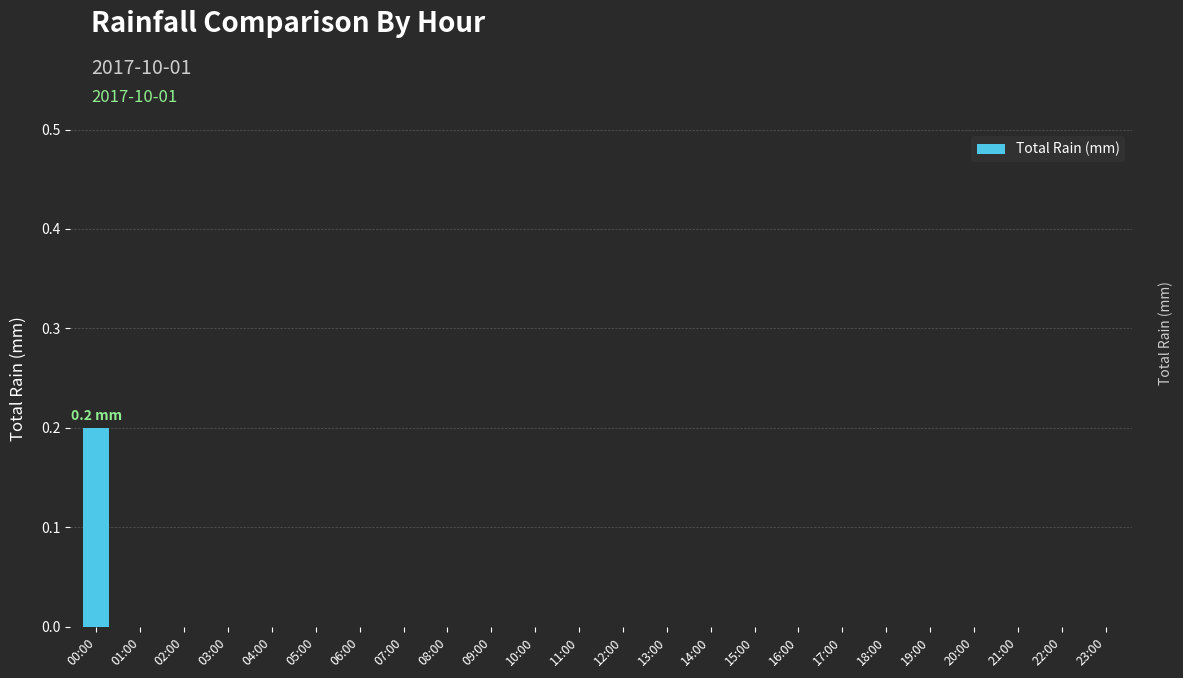

The chart shows a value of 0.0 at 15:00. True or false?

True